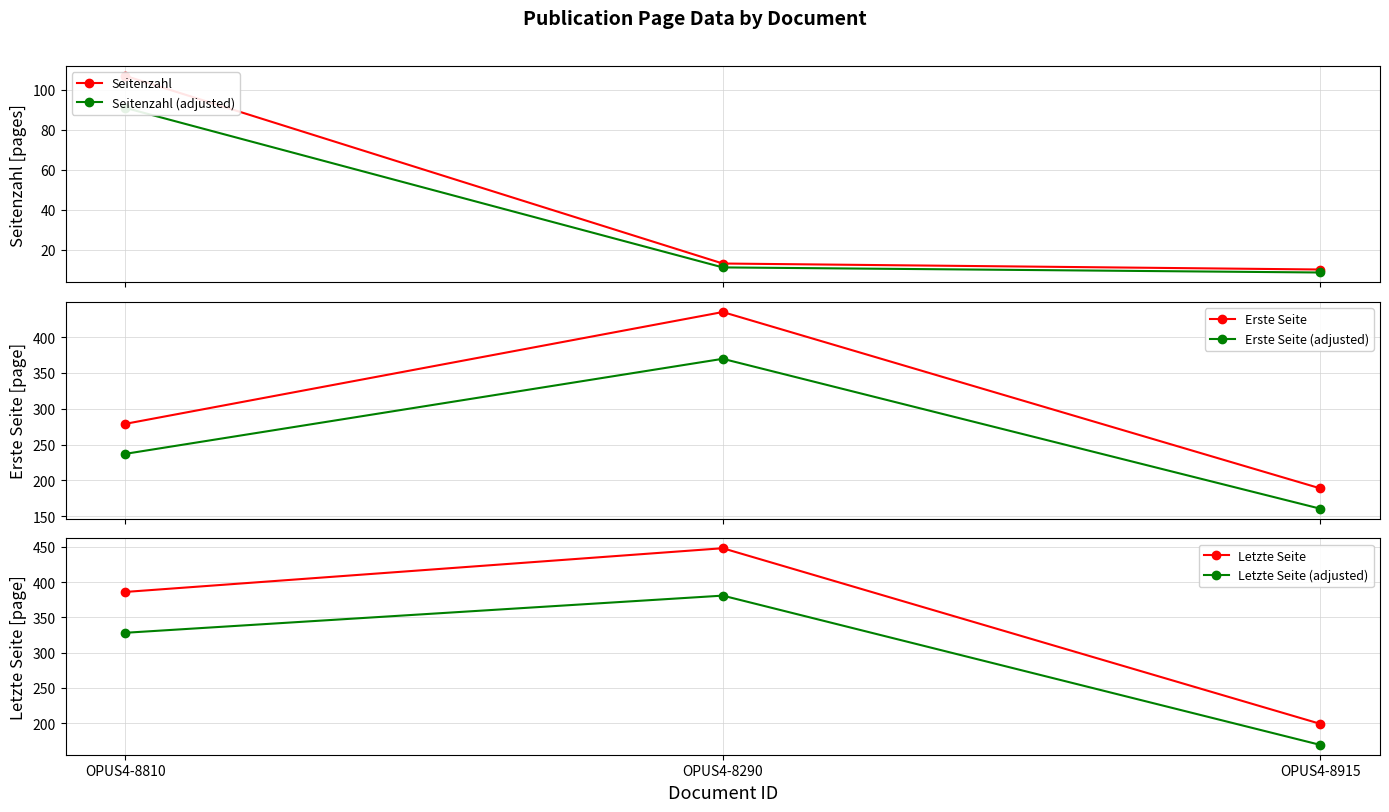

Reading left to right, what are all the values shown in this chart?

Seitenzahl: OPUS4-8810=107.0	OPUS4-8290=13.0	OPUS4-8915=10.0
Seitenzahl (adjusted): OPUS4-8810=91.0	OPUS4-8290=11.0	OPUS4-8915=8.5
Erste Seite: OPUS4-8810=279.0	OPUS4-8290=435.0	OPUS4-8915=189.0
Erste Seite (adjusted): OPUS4-8810=237.2	OPUS4-8290=369.8	OPUS4-8915=160.7
Letzte Seite: OPUS4-8810=386.0	OPUS4-8290=448.0	OPUS4-8915=199.0
Letzte Seite (adjusted): OPUS4-8810=328.1	OPUS4-8290=380.8	OPUS4-8915=169.2